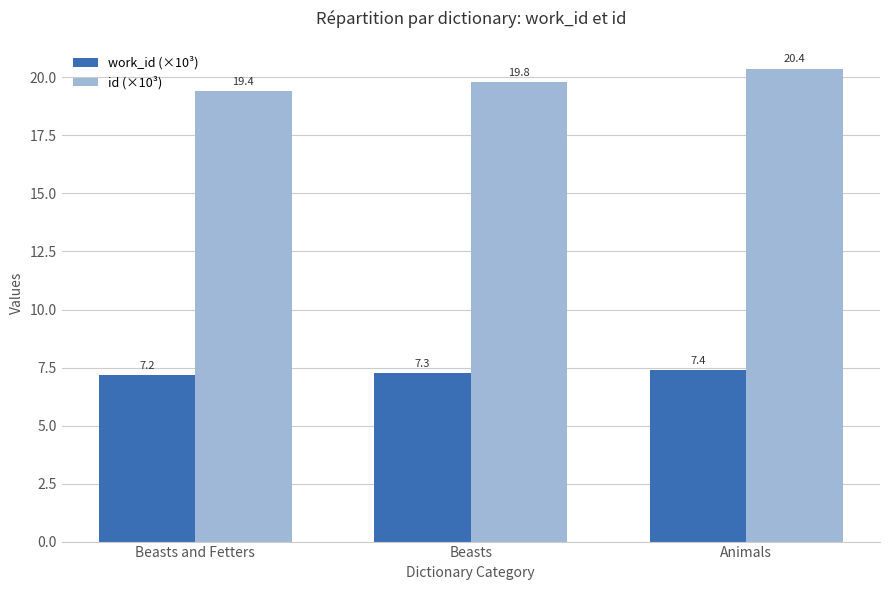

Is it true that work_id (×10³) equals 7.3 at Beasts?

True